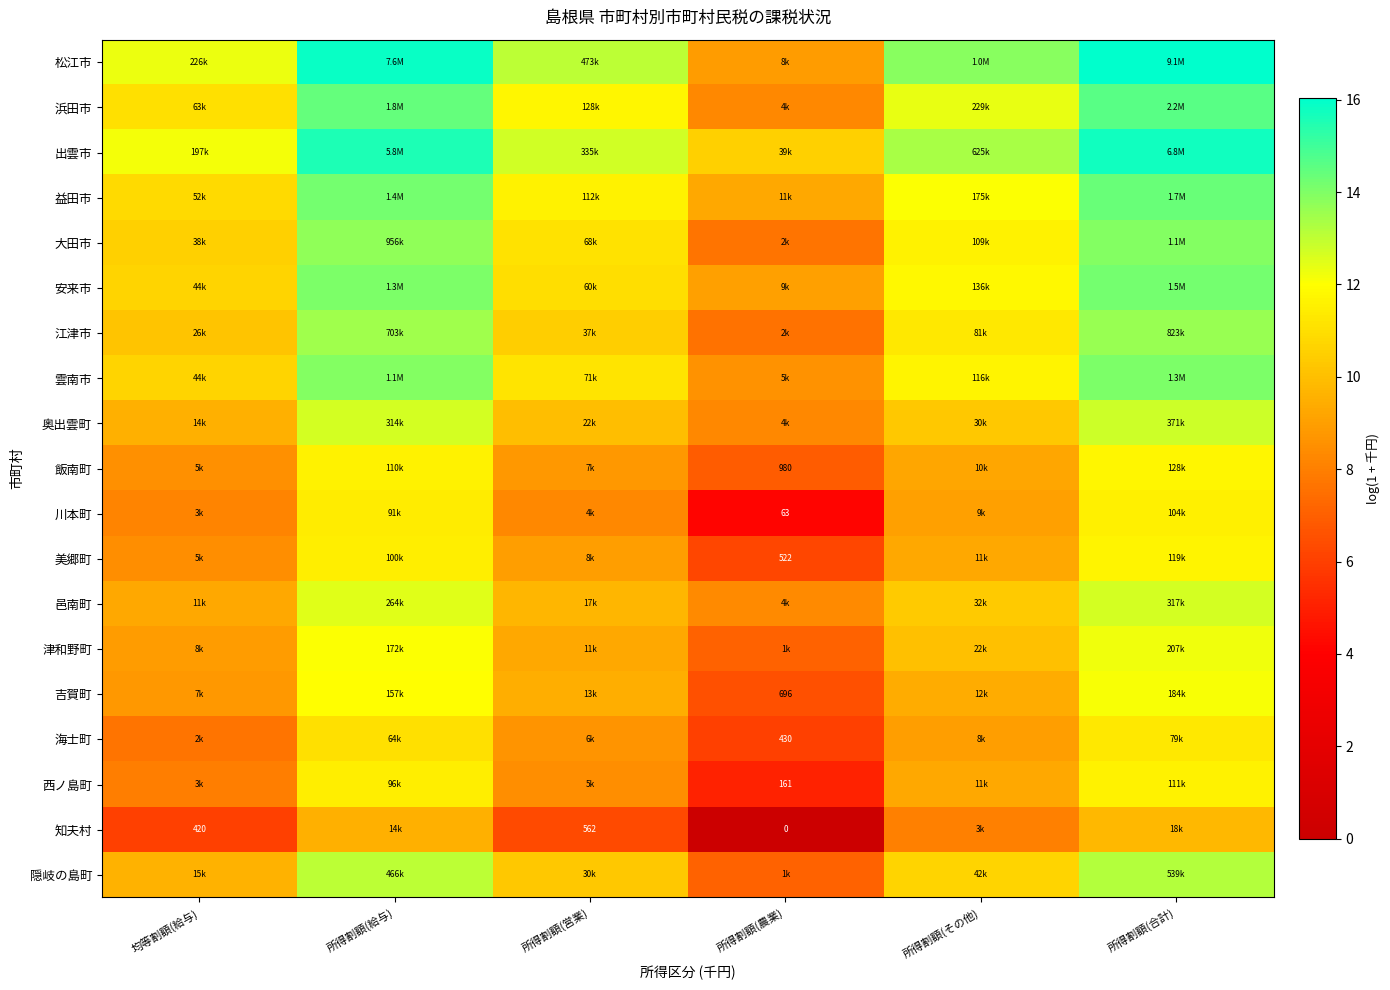

Where does the 大田市 series first go above 11?

所得割額(給与)